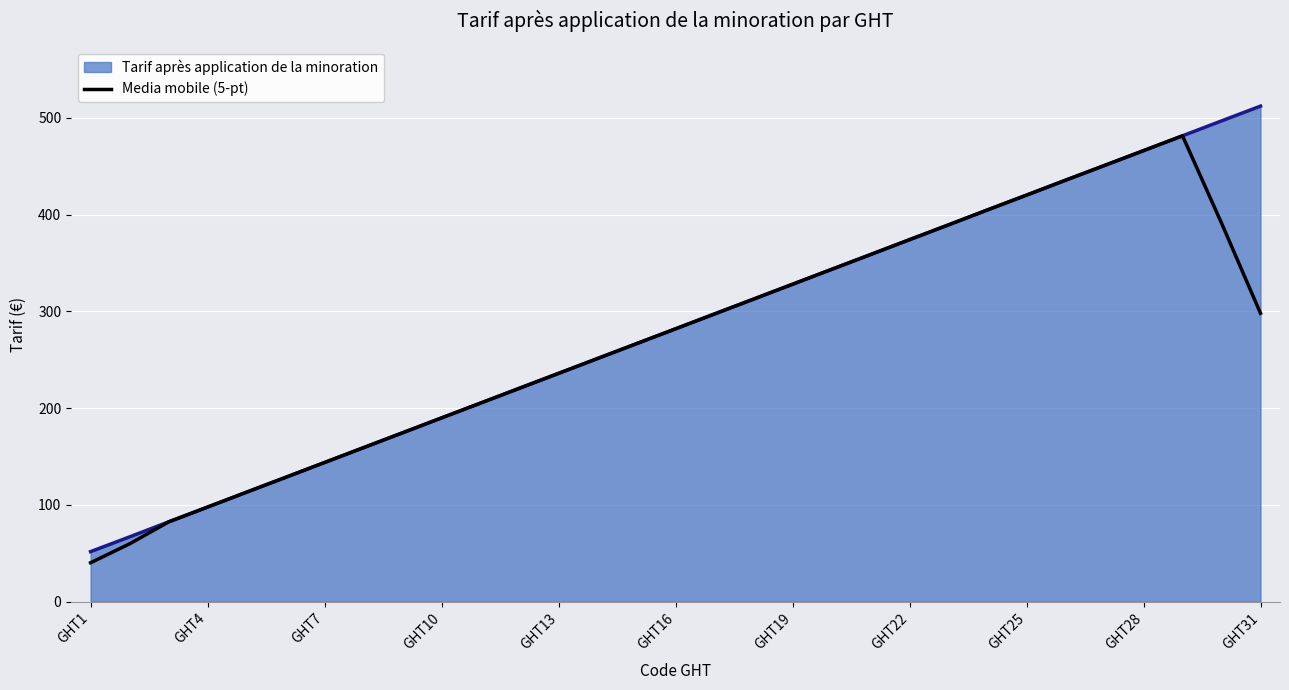

Which series has the largest range (max minus min)?

Tarif après application de la minoration